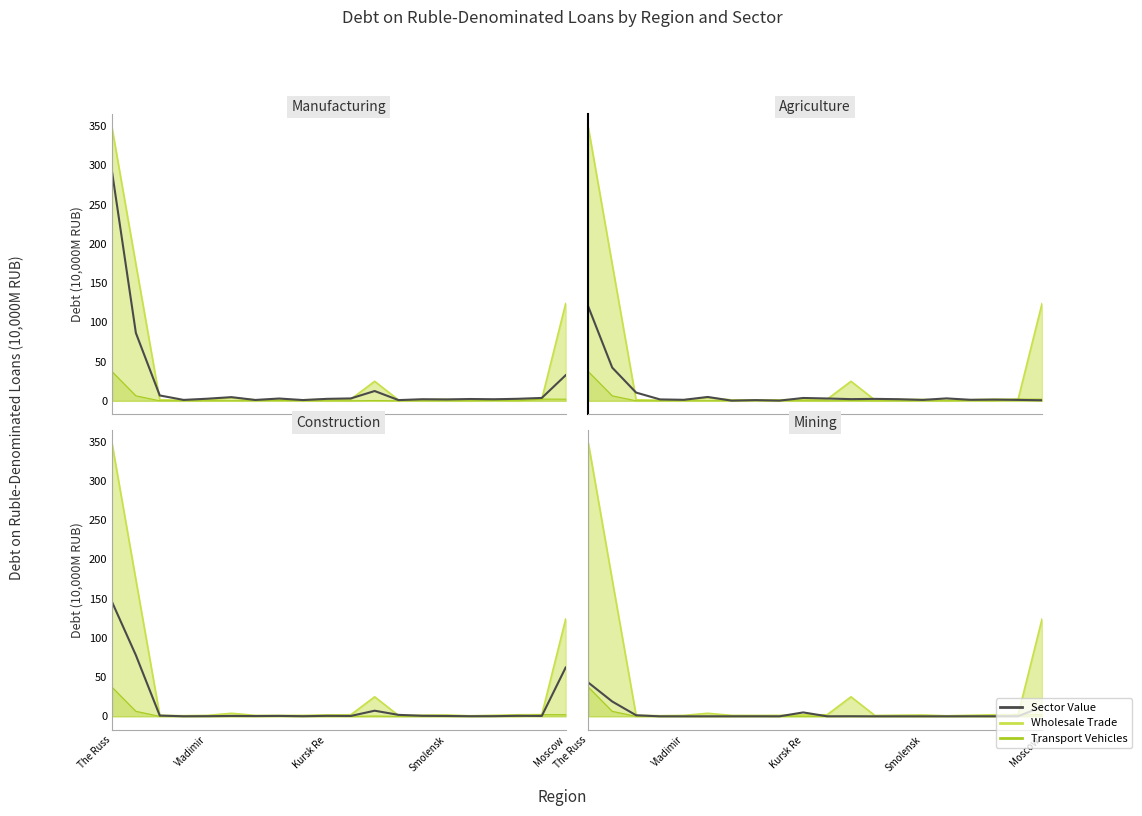

Rank the series by their maximum value, from highest to lowest.

manufacturing, construction, agriculture, mining